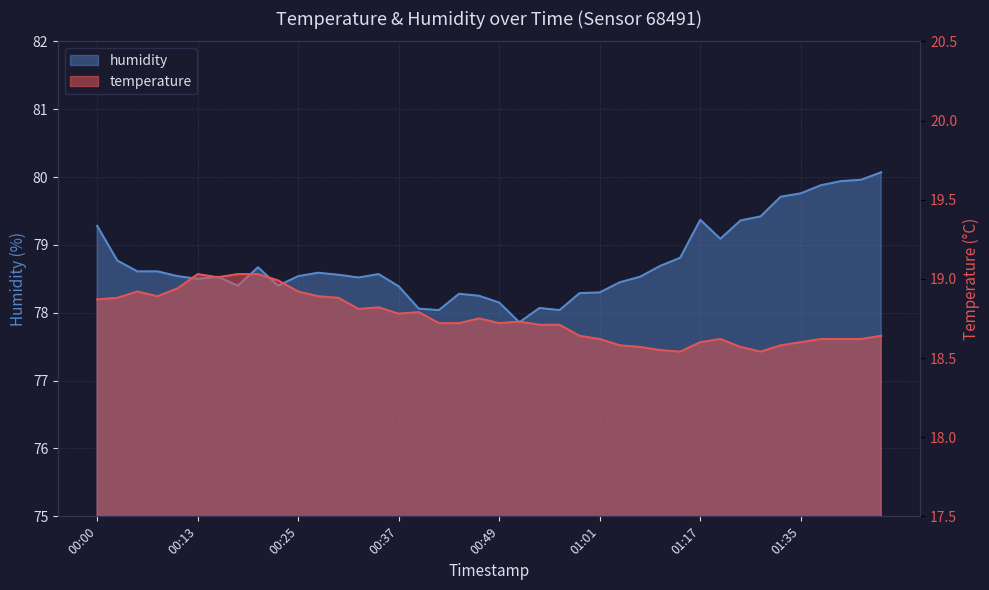

Reading left to right, what are all the values shown in this chart?

temperature: 18.9	18.9	18.9	18.9	18.9	19.0	19.0	19.0	19.0	19.0	18.9	18.9	18.9	18.8	18.8	18.8	18.8	18.7	18.7	18.8	18.7	18.7	18.7	18.7	18.6	18.6	18.6	18.6	18.6	18.5	18.6	18.6	18.6	18.5	18.6	18.6	18.6	18.6	18.6	18.6
humidity: 79.3	78.8	78.6	78.6	78.5	78.5	78.5	78.4	78.7	78.4	78.5	78.6	78.6	78.5	78.6	78.4	78.1	78.0	78.3	78.2	78.2	77.9	78.1	78.0	78.3	78.3	78.5	78.5	78.7	78.8	79.4	79.1	79.4	79.4	79.7	79.8	79.9	79.9	80.0	80.1